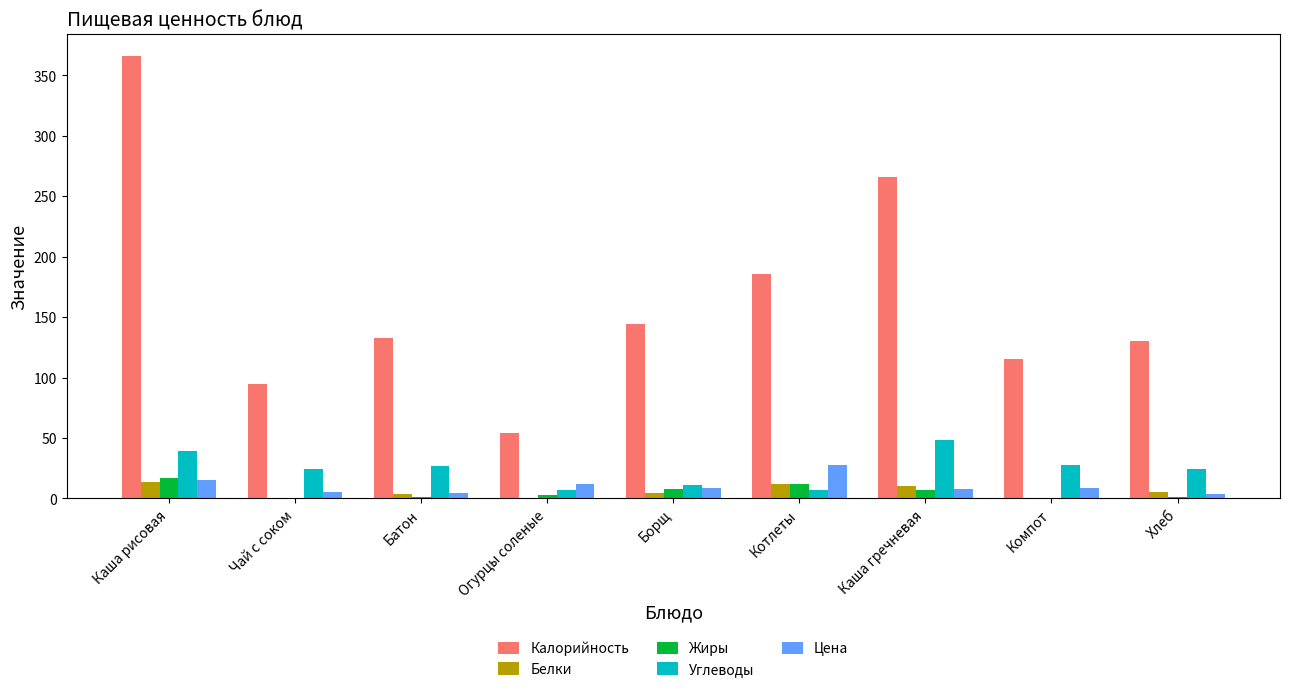

What is the spread (max minus min) of values at Борщ?

139.2